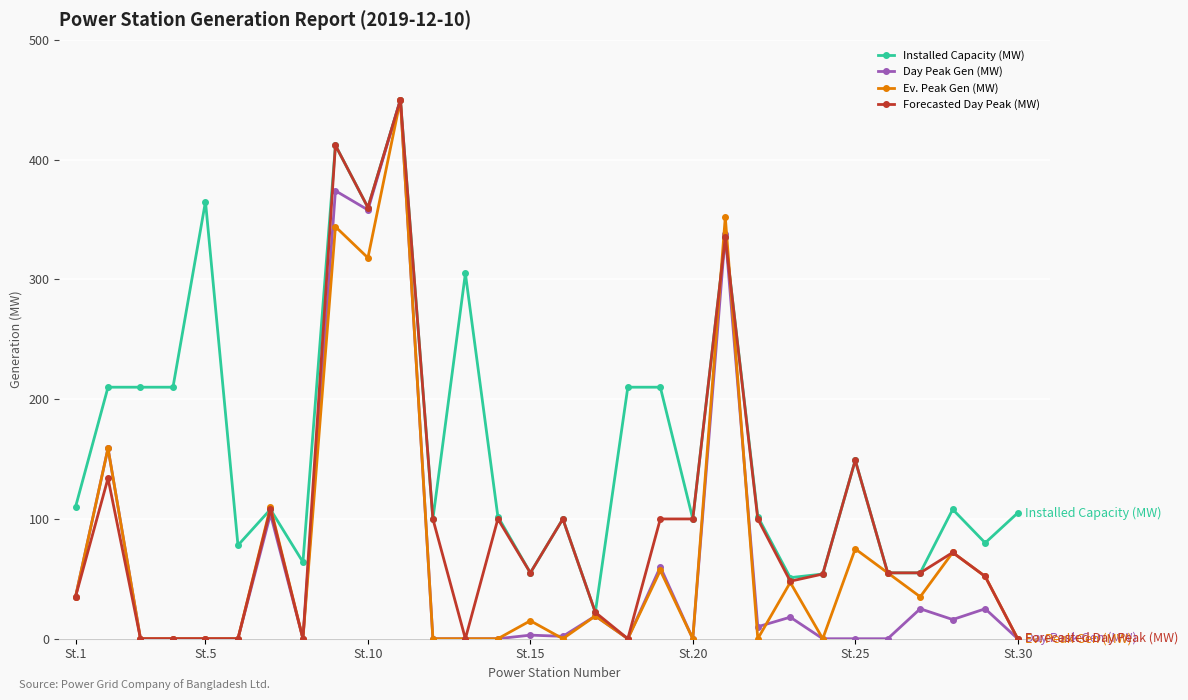

At how many categories does at least one series exceed 184?

11